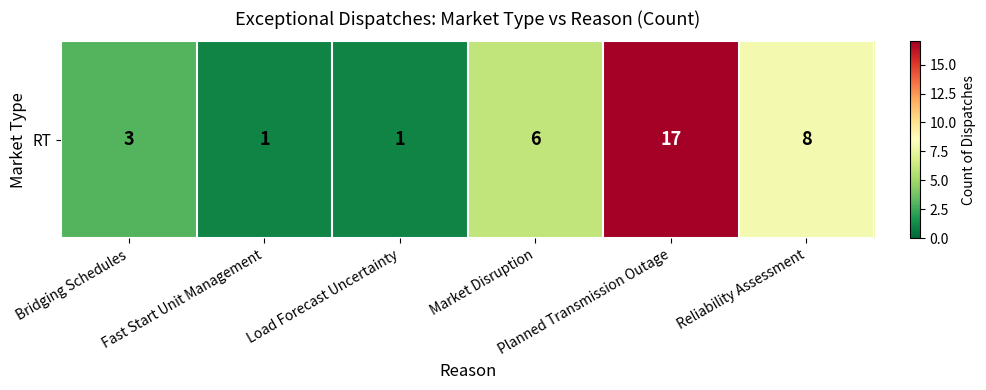

True or false: the data shows 6 at Market Disruption.

True